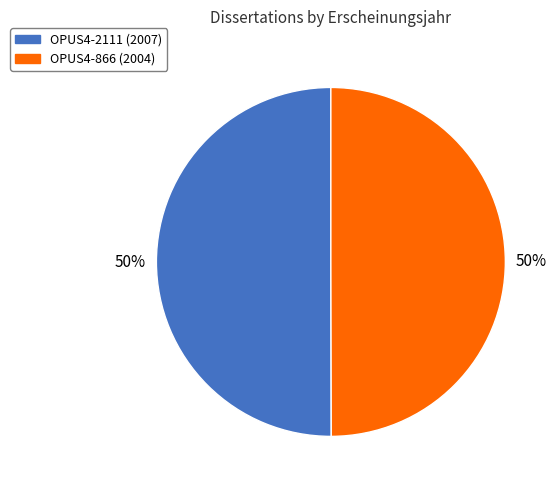

Is the sum of OPUS4-866 and OPUS4-2111 greater than half?

Yes